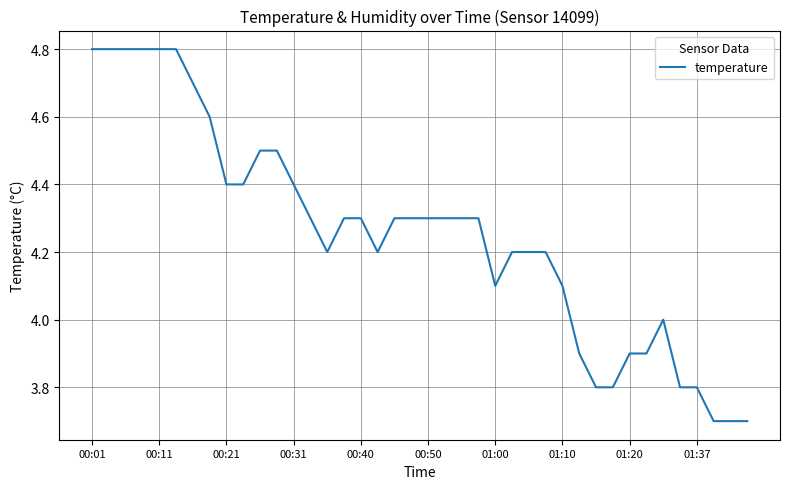

What is the smallest value displayed?

3.7